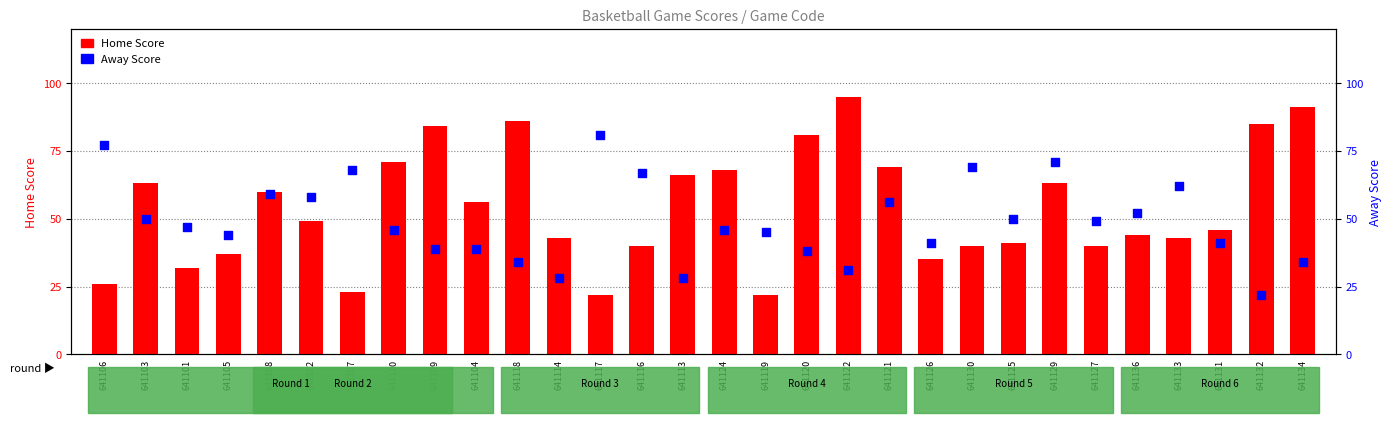

Which series has the largest total across all categories?

Home Score